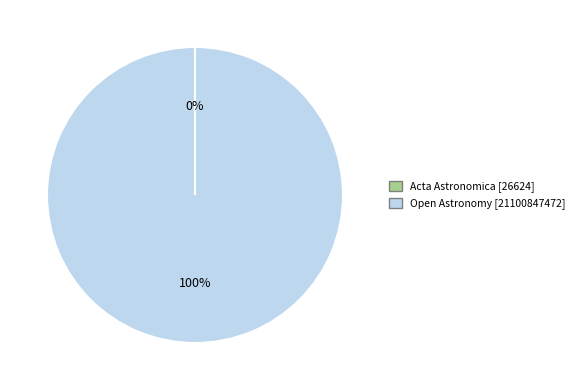

What is the largest slice in the pie chart?

Open Astronomy